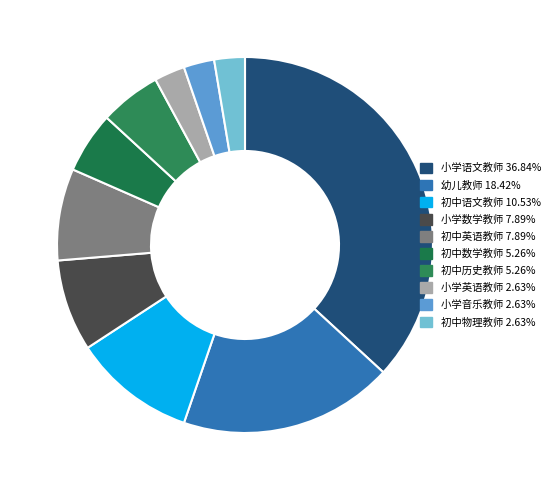

Is there any slice that represents more than half of the pie?

No